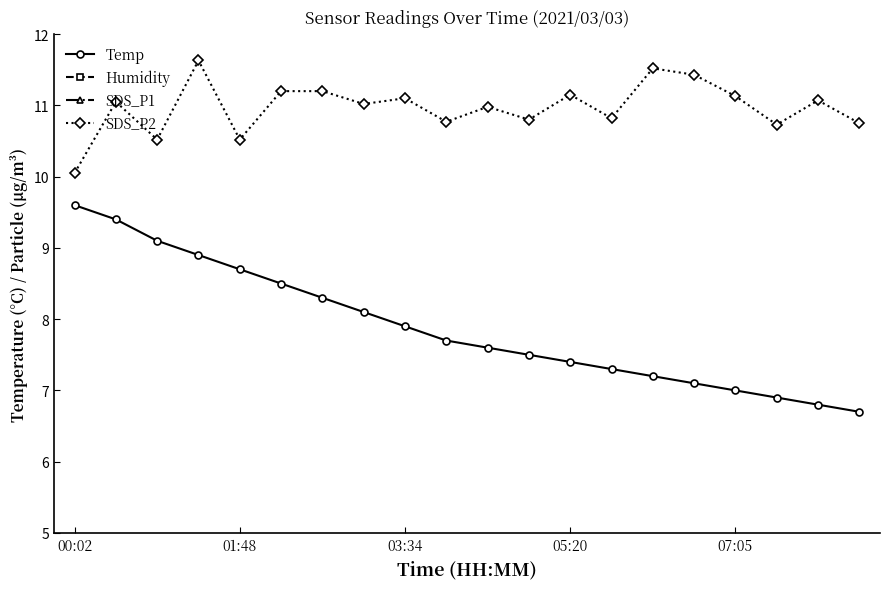

The value of Temp at 05:20 is 13.5. True or false?

False